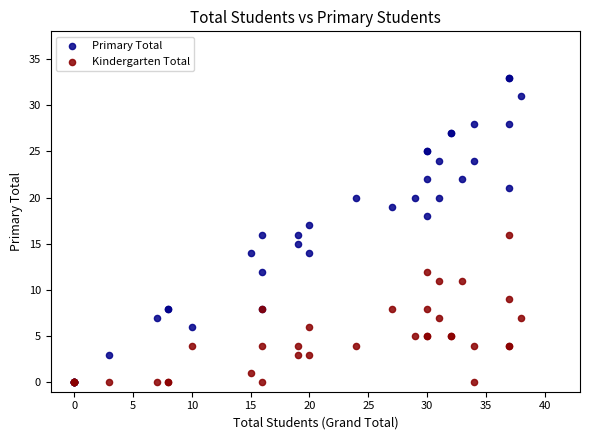

What are all the series names shown in the legend?

Primary Total, Kindergarten Total